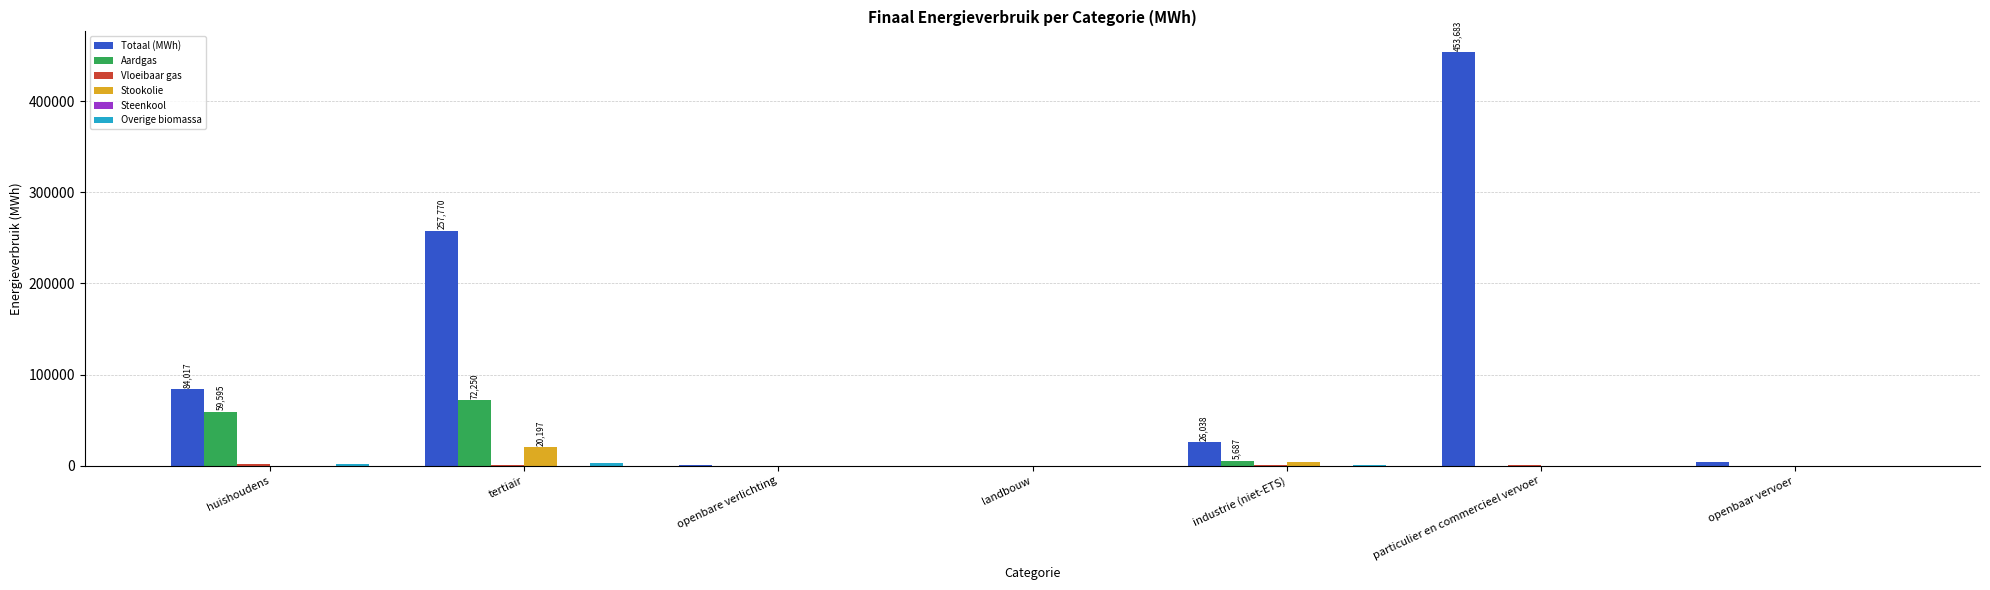

At which category is the sum across all series the highest?

particulier en commercieel vervoer